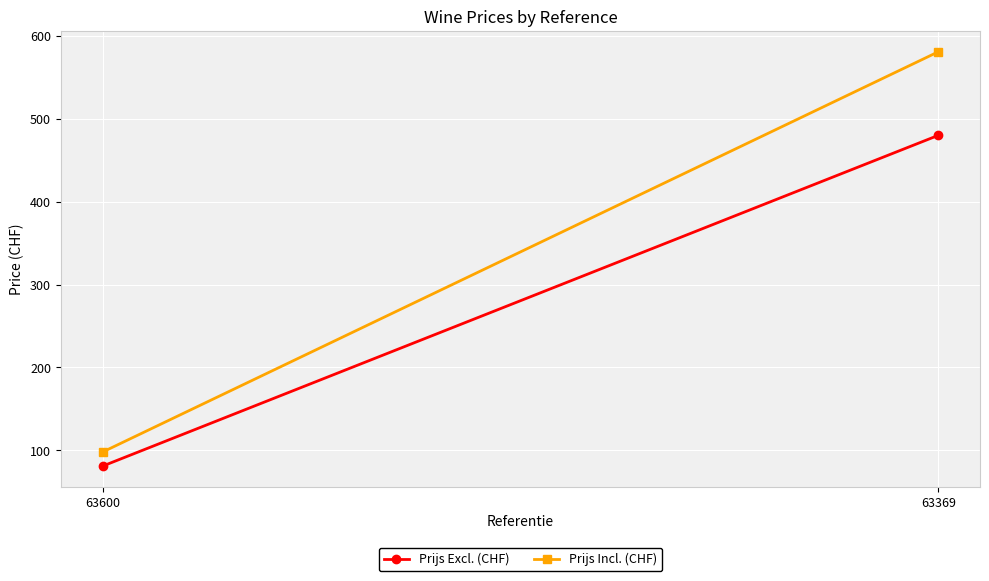

List the series in order of their overall mean, lowest first.

Prijs Excl. (CHF), Prijs Incl. (CHF)